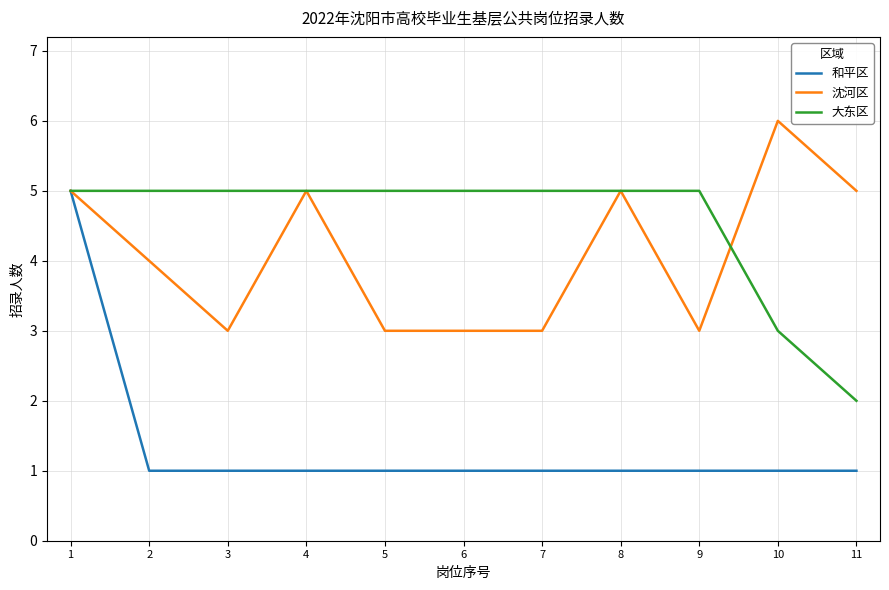

How many 沈河区 values are between 3 and 5?

10